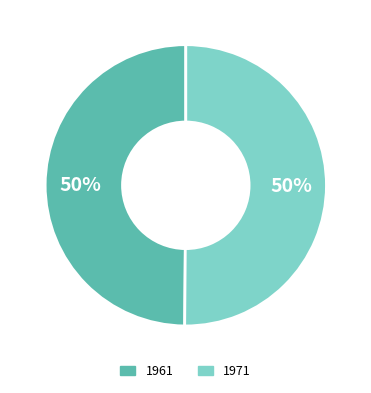

The 1971 slice represents 42% of the pie. True or false?

False